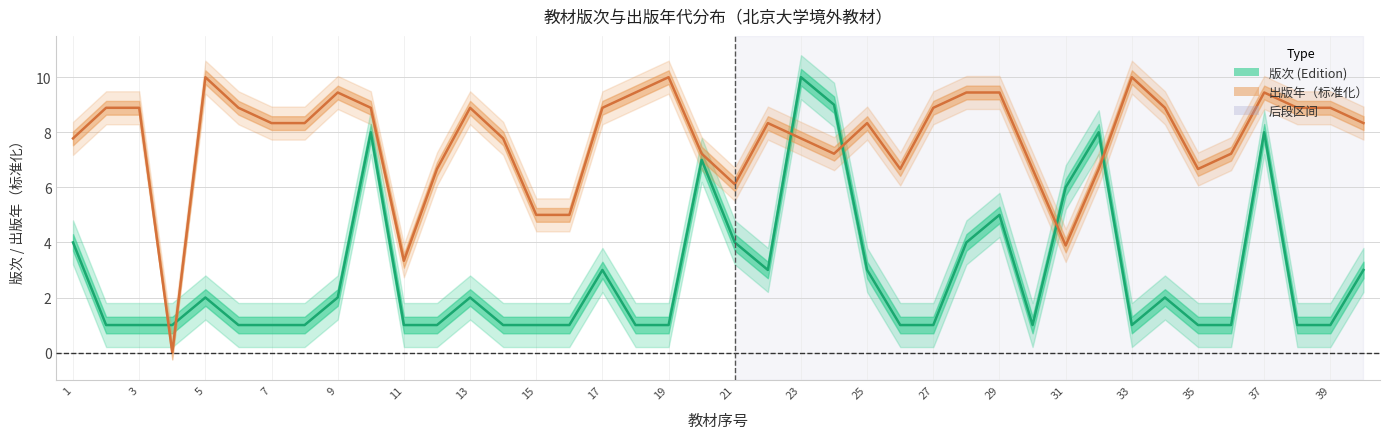

Reading left to right, list all the values displayed in this chart.

版次 (Edition): 4.0	1.0	1.0	1.0	2.0	1.0	1.0	1.0	2.0	8.0	1.0	1.0	2.0	1.0	1.0	1.0	3.0	1.0	1.0	7.0	4.0	3.0	10.0	9.0	3.0	1.0	1.0	4.0	5.0	1.0	6.0	8.0	1.0	2.0	1.0	1.0	8.0	1.0	1.0	3.0
出版年（标准化）: 7.8	8.9	8.9	0.0	10.0	8.9	8.3	8.3	9.4	8.9	3.3	6.7	8.9	7.8	5.0	5.0	8.9	9.4	10.0	7.2	6.1	8.3	7.8	7.2	8.3	6.7	8.9	9.4	9.4	6.7	3.9	6.7	10.0	8.9	6.7	7.2	9.4	8.9	8.9	8.3